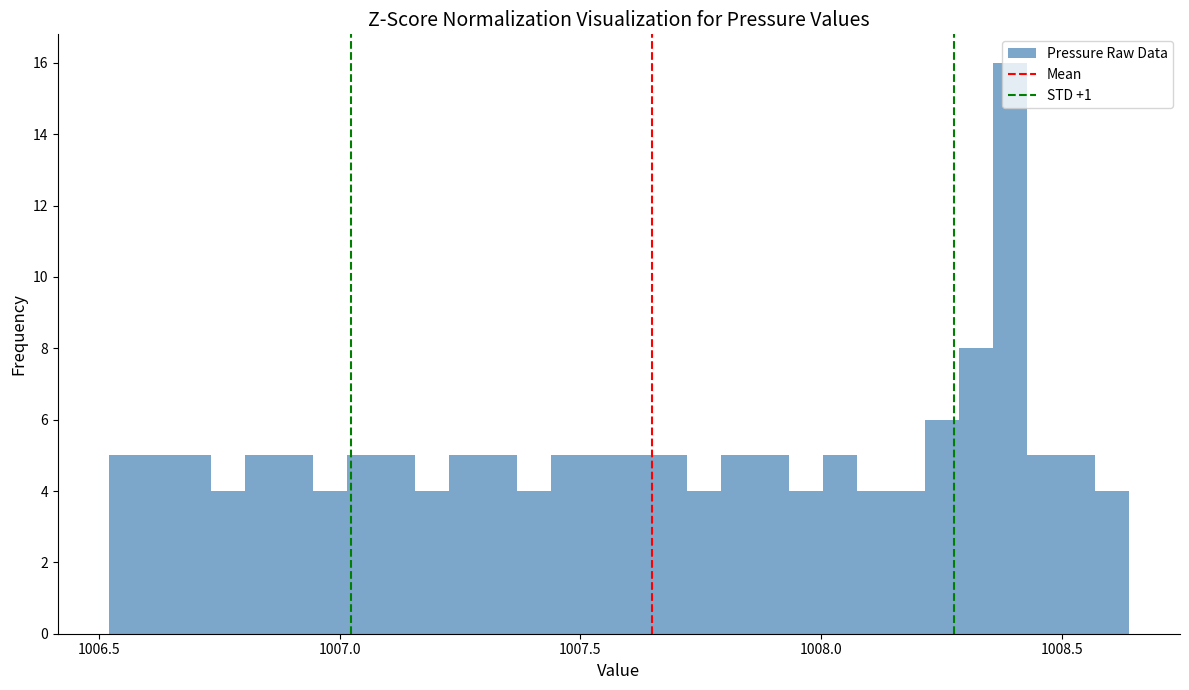

Around what value on the x-axis is the tallest bar? Give the approximate position of its centre, as read against the axis.

1008.40